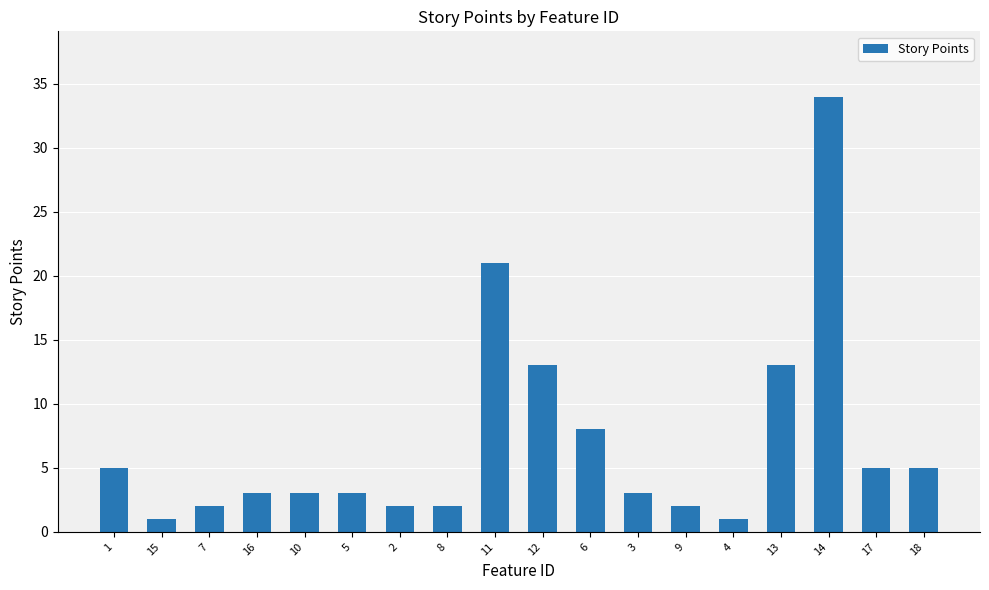

Count the number of categories in the chart.

18